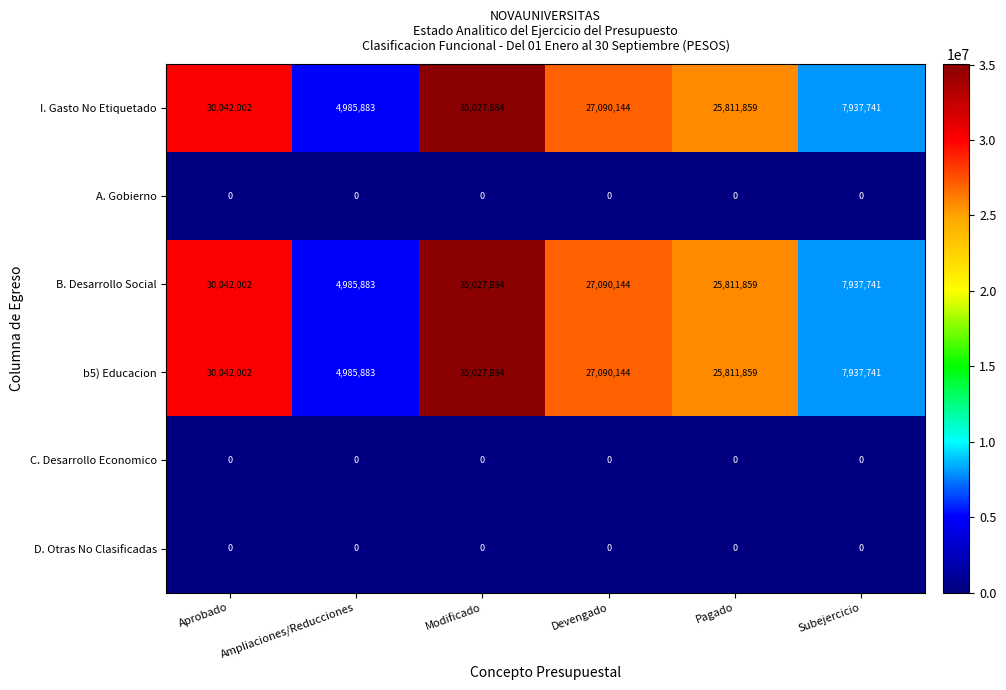

True or false: I. Gasto No Etiquetado has a value of 3536644 at Subejercicio.

False